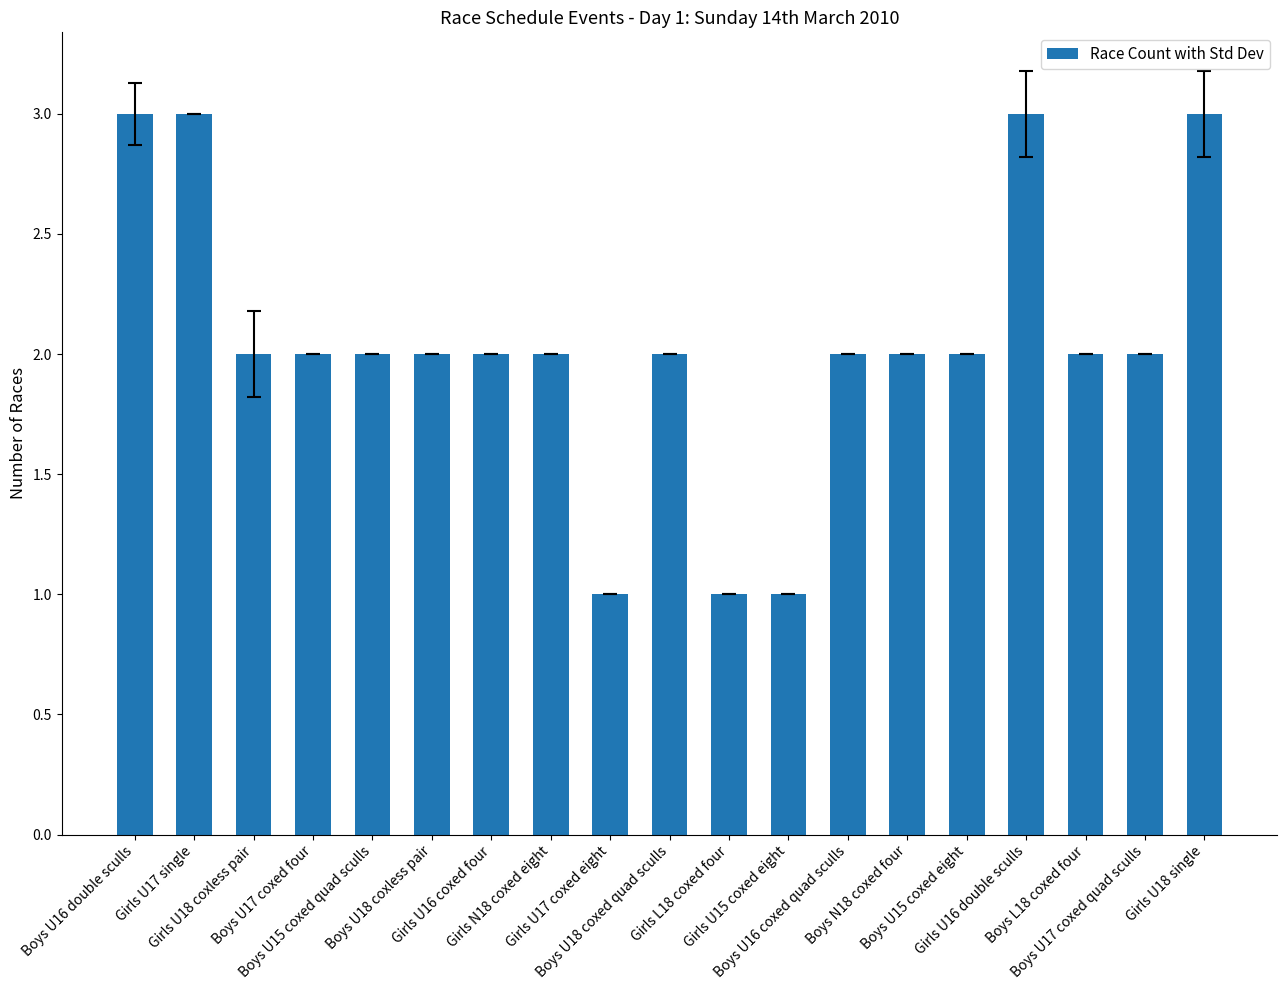

At which label does the data first exceed 2?

Boys U16 double sculls